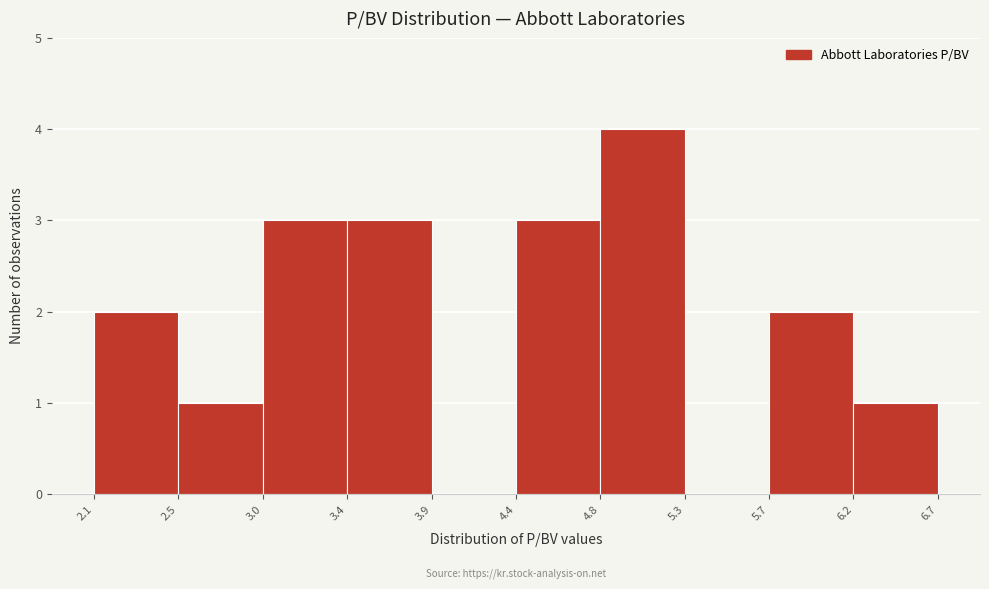

Over which range of the x-axis is the bar tallest?

4.8 to 5.3